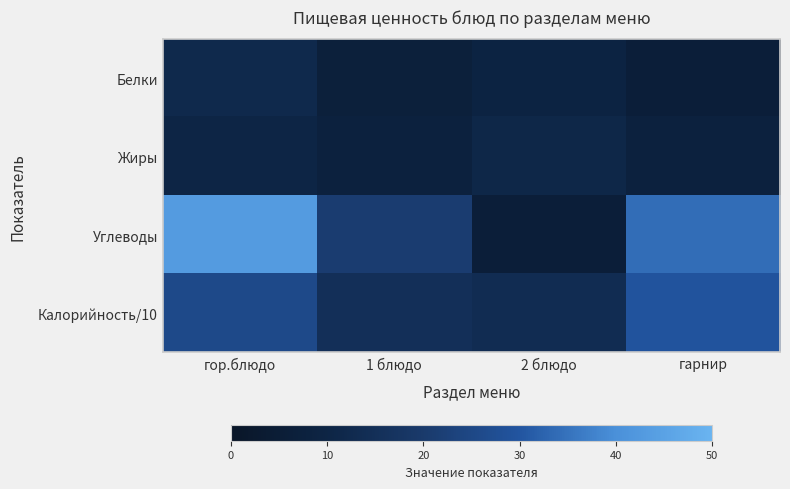

Between гор.блюдо and гарнир, which series saw the biggest shift?

Углеводы